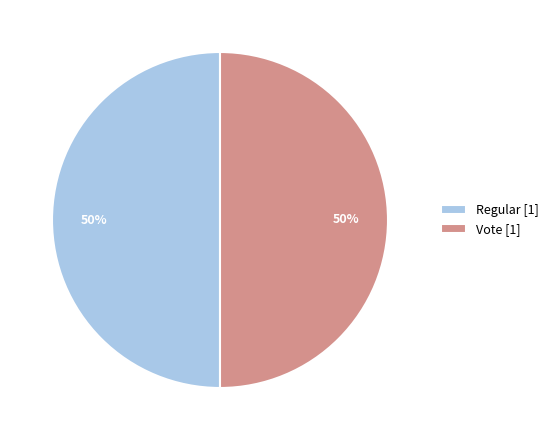

Approximately how many times larger is the value at Regular [1] compared to Vote [1]?

1.0